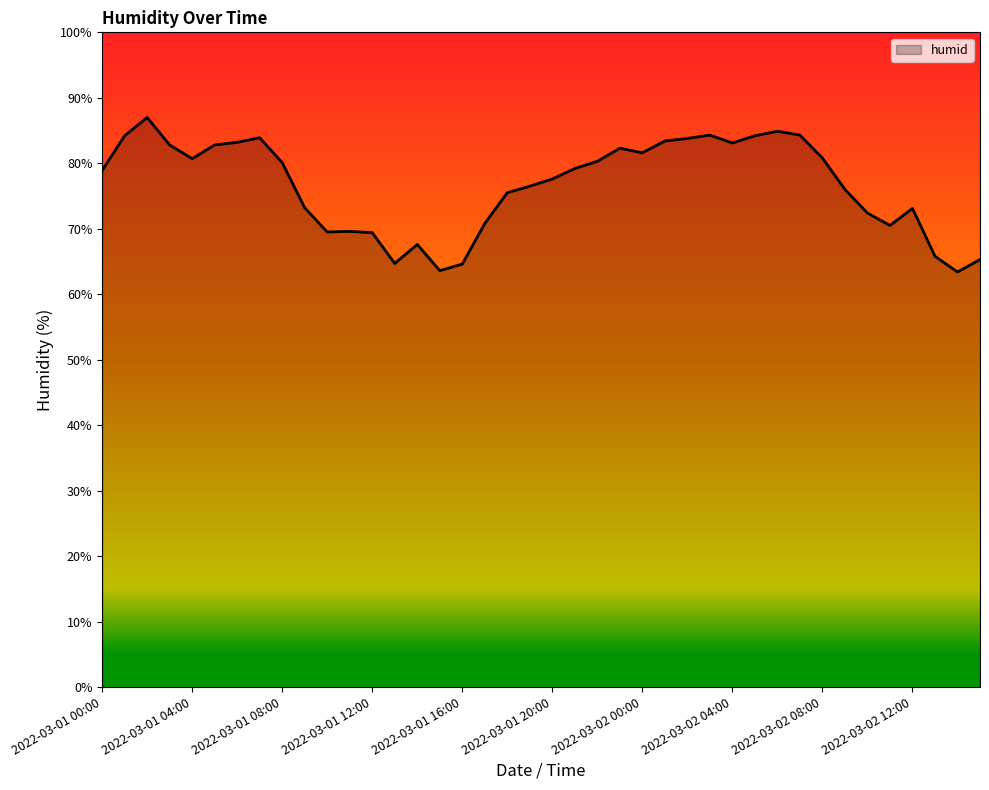

How many distinct data groups are displayed?

1